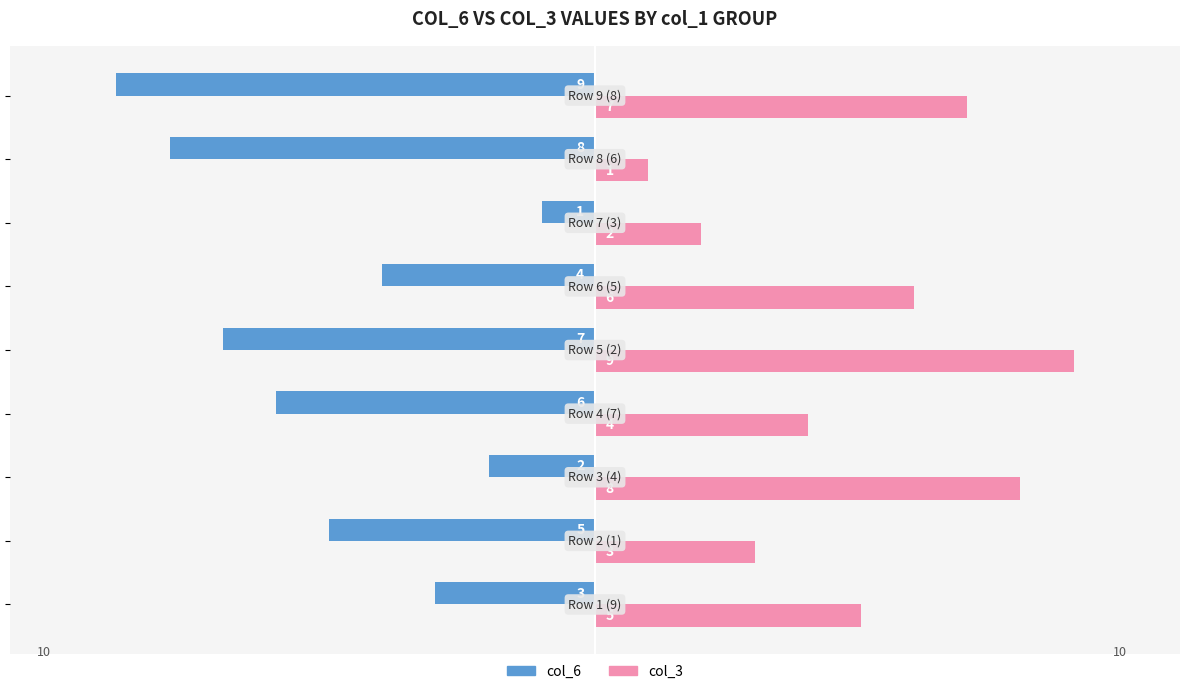

How many col_3 values are between 3 and 7?

5